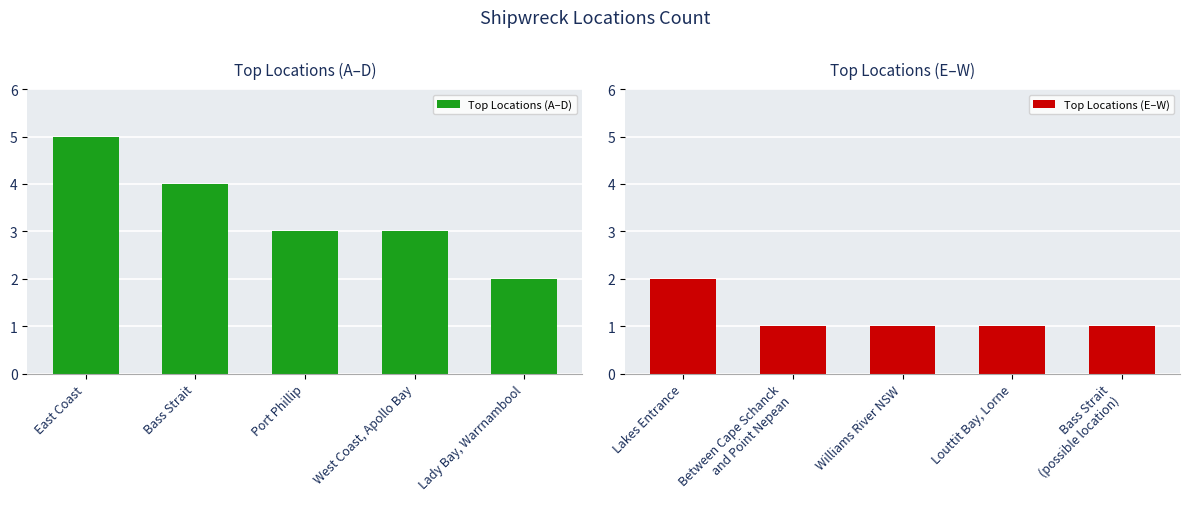

What is the smallest value displayed?

1